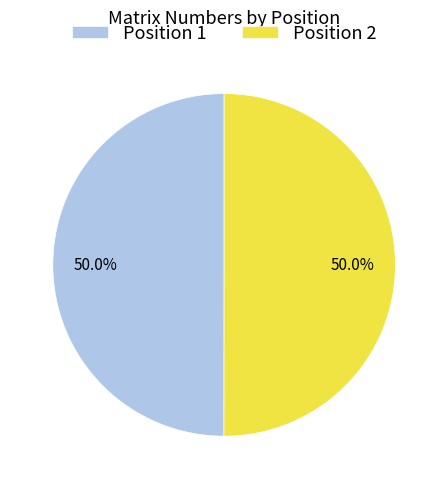

Approximately how many times larger is the value at Position 2 compared to Position 1?

1.0